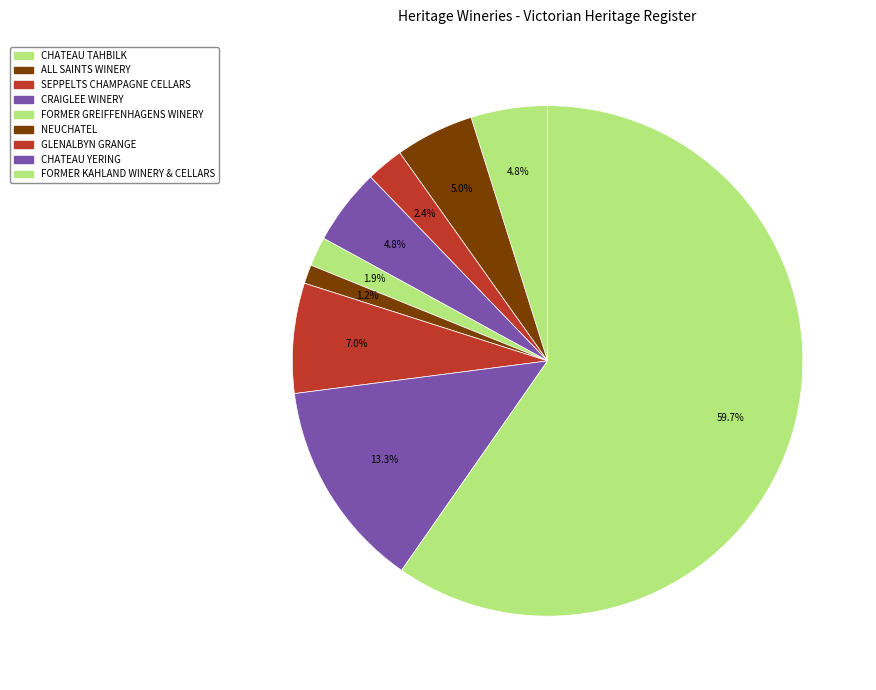

Count the number of slices in the pie.

9